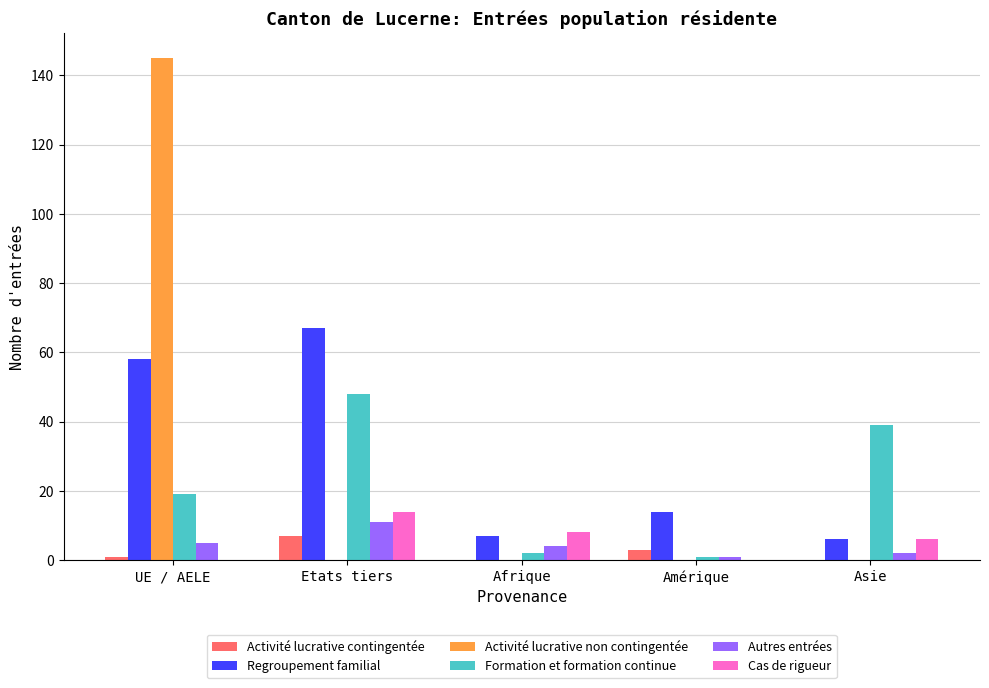

Reading left to right, transcribe all the data shown in this chart.

Activité lucrative contingentée: 1	7	0	3	0
Regroupement familial: 58	67	7	14	6
Activité lucrative non contingentée: 145	0	0	0	0
Formation et formation continue: 19	48	2	1	39
Autres entrées: 5	11	4	1	2
Cas de rigueur: 0	14	8	0	6